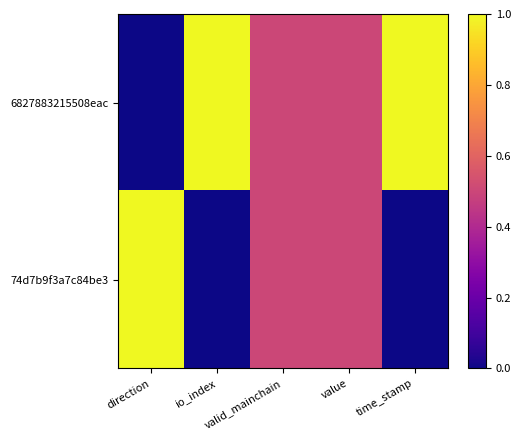

What is the spread (max minus min) of values at io_index?

1.0